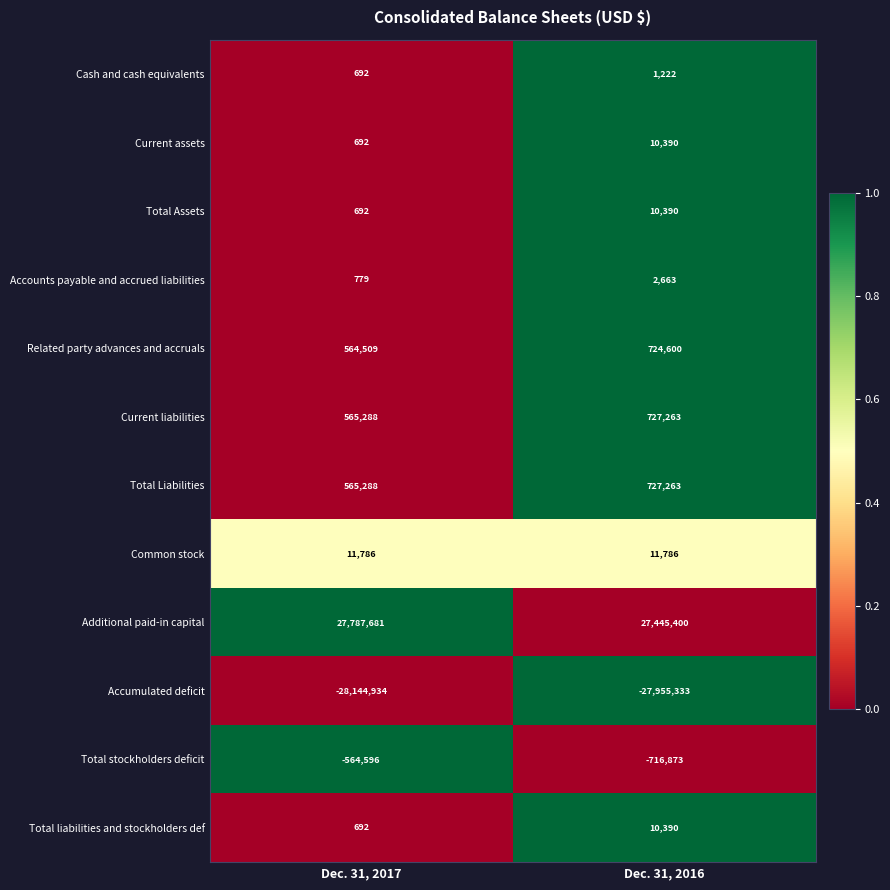

Reading left to right, list all the values displayed in this chart.

Cash and cash equivalents: Dec. 31, 2017=692	Dec. 31, 2016=1222
Current assets: Dec. 31, 2017=692	Dec. 31, 2016=10390
Total Assets: Dec. 31, 2017=692	Dec. 31, 2016=10390
Accounts payable and accrued liabilities: Dec. 31, 2017=779	Dec. 31, 2016=2663
Related party advances and accruals: Dec. 31, 2017=564509	Dec. 31, 2016=724600
Current liabilities: Dec. 31, 2017=565288	Dec. 31, 2016=727263
Total Liabilities: Dec. 31, 2017=565288	Dec. 31, 2016=727263
Common stock: Dec. 31, 2017=11786	Dec. 31, 2016=11786
Additional paid-in capital: Dec. 31, 2017=27787681	Dec. 31, 2016=27445400
Accumulated deficit: Dec. 31, 2017=-28144934	Dec. 31, 2016=-27955333
Total stockholders deficit: Dec. 31, 2017=-564596	Dec. 31, 2016=-716873
Total liabilities and stockholders def: Dec. 31, 2017=692	Dec. 31, 2016=10390